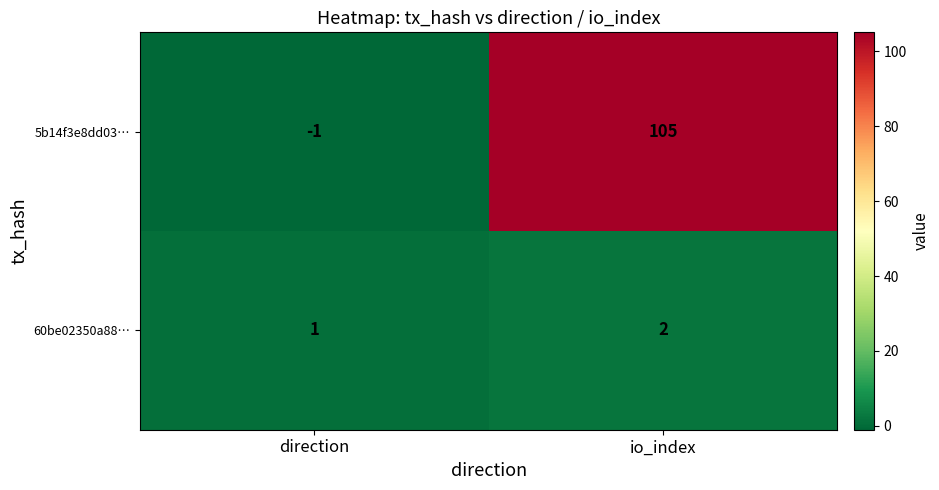

What is the greatest value displayed?

105